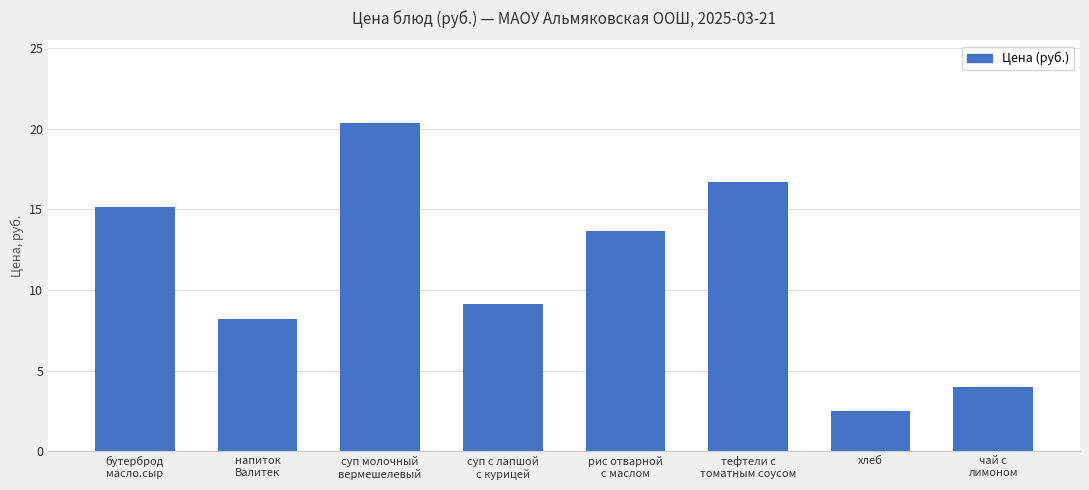

The value at напиток
Валитек is 8.2. True or false?

True